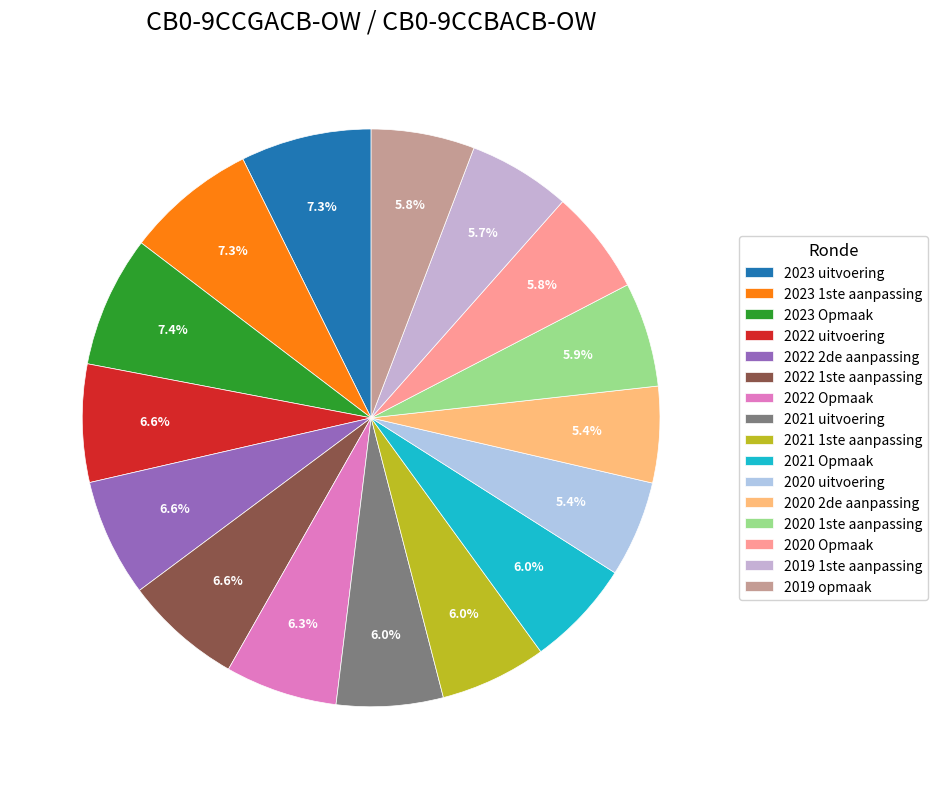

Does any single category account for the majority?

No